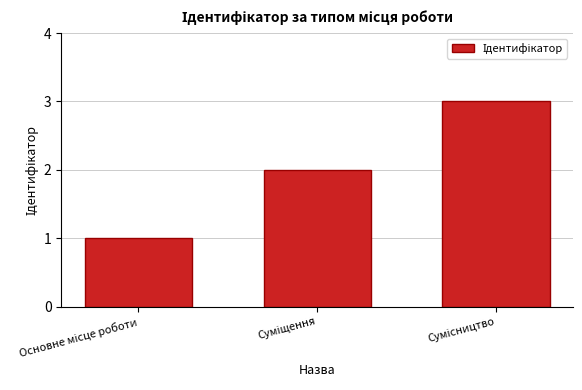

Reading left to right, extract all data points from this chart.

1	2	3